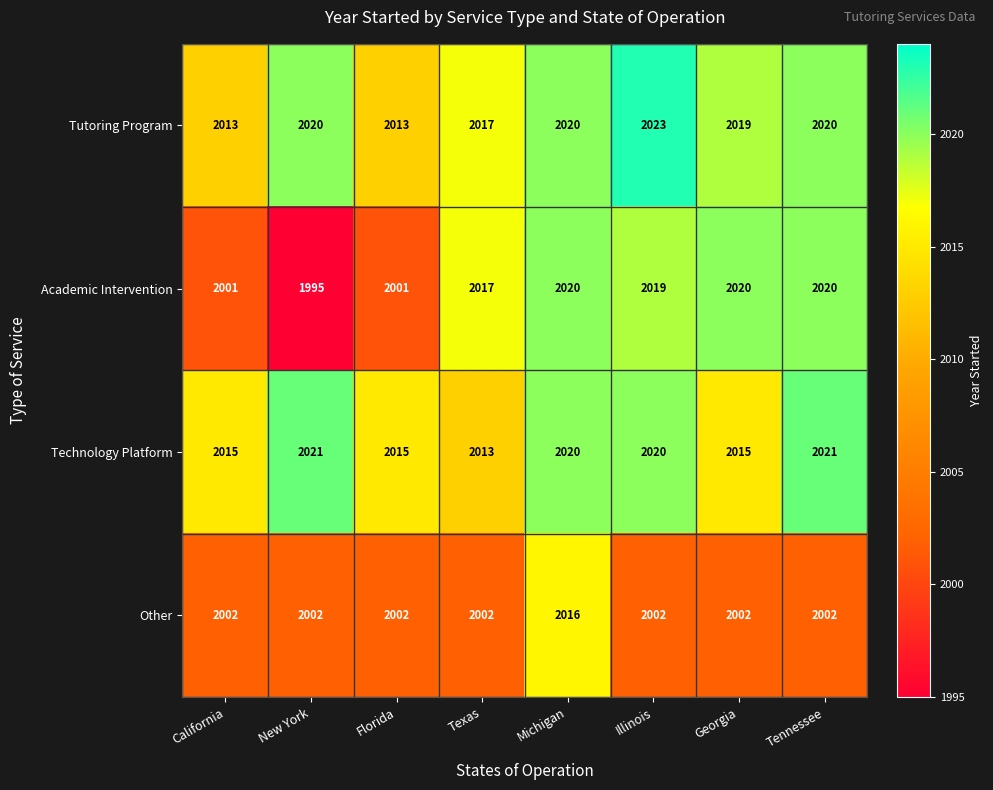

Which series has the largest range (max minus min)?

Academic Intervention